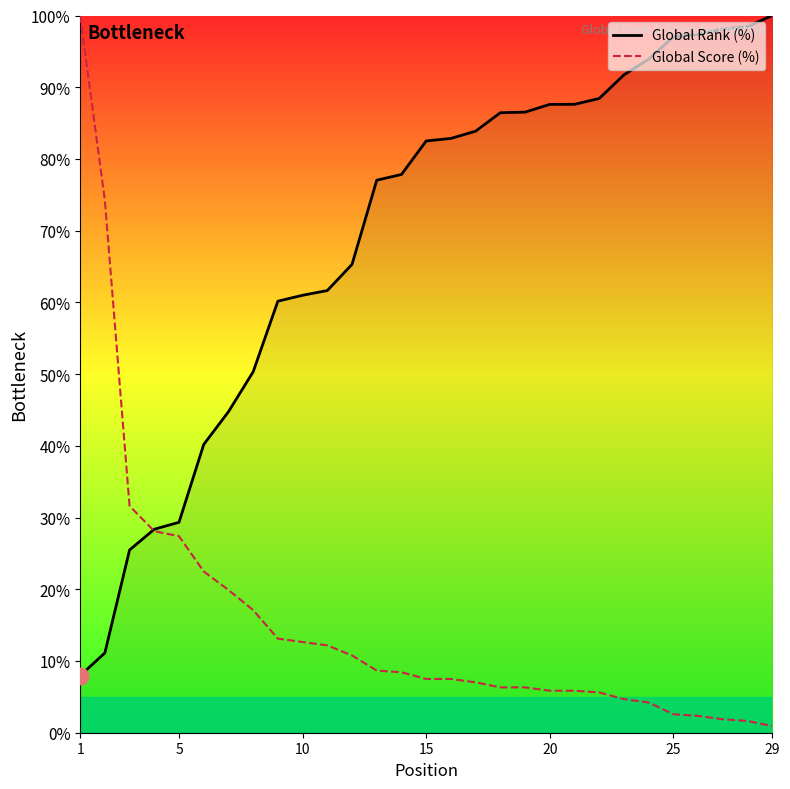

How many times do Global Score (%) and Global Rank (%) cross each other?

1